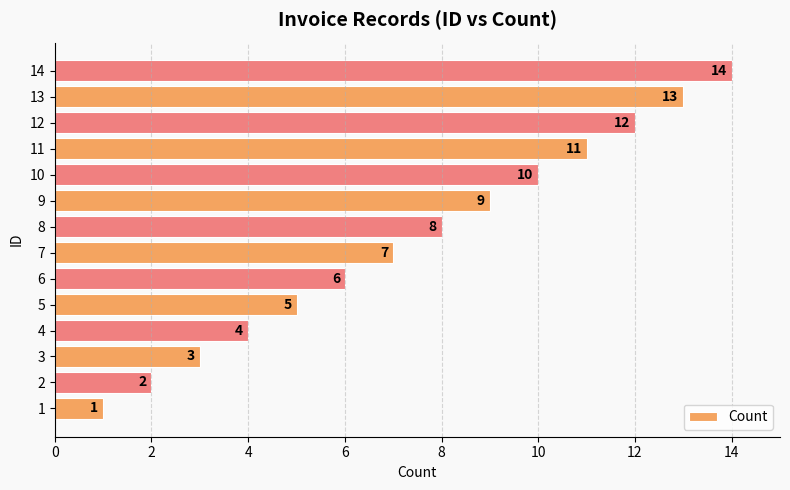

The value at 6 is 9. True or false?

False